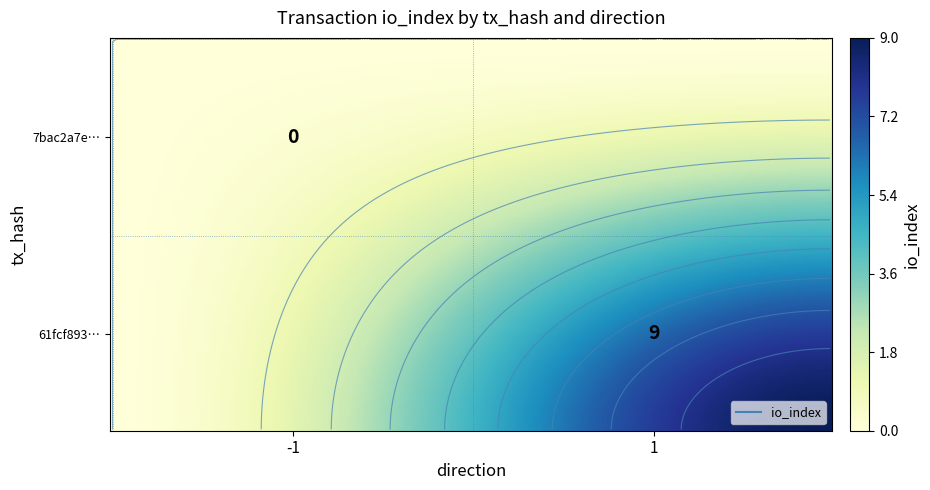

Reading left to right, what are all the values shown in this chart?

7bac2a7e05893084f325628eec9b38e4b4c9bbd: -1	0
61fcf89372892241b8bffac8cb82d8d7feaed92: 1	9